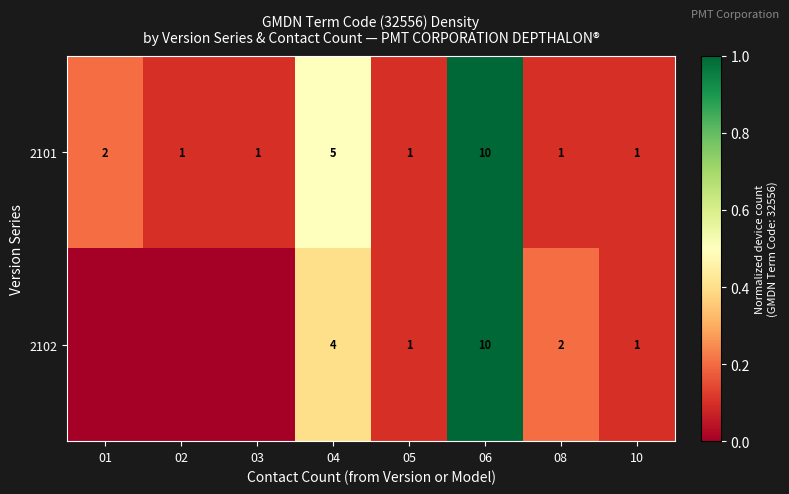

How many data points in 2101 are above 1?

3